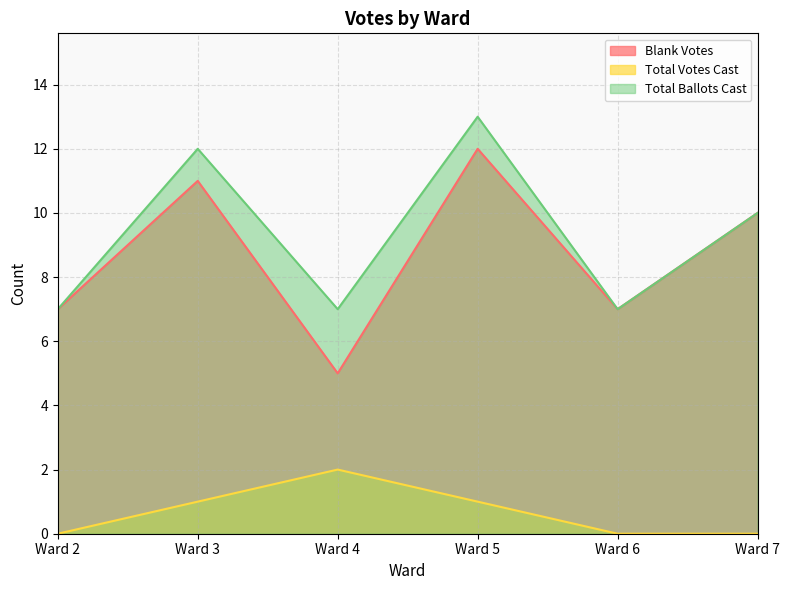

Reading left to right, extract all data points from this chart.

Blank Votes: Ward 2=7	Ward 3=11	Ward 4=5	Ward 5=12	Ward 6=7	Ward 7=10
Total Votes Cast: Ward 2=0	Ward 3=1	Ward 4=2	Ward 5=1	Ward 6=0	Ward 7=0
Total Ballots Cast: Ward 2=7	Ward 3=12	Ward 4=7	Ward 5=13	Ward 6=7	Ward 7=10